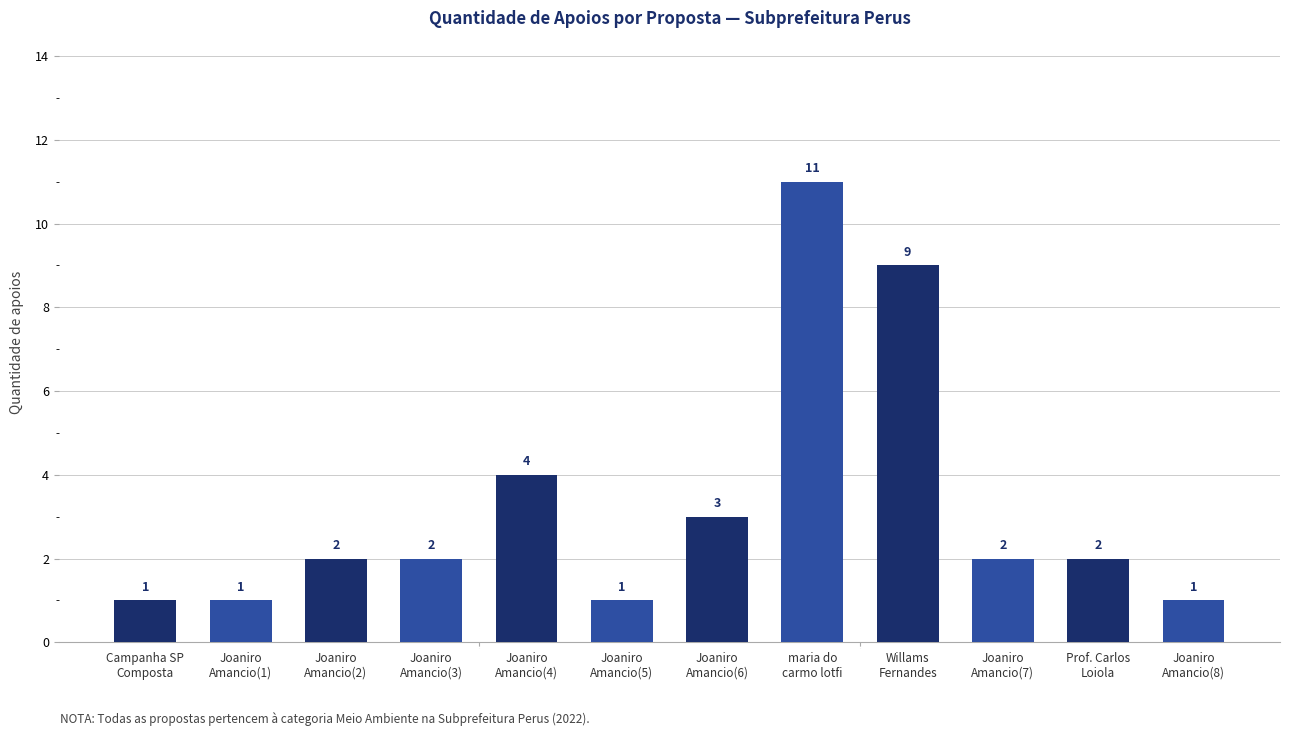

What is the value of the 1st bar from the left?

1